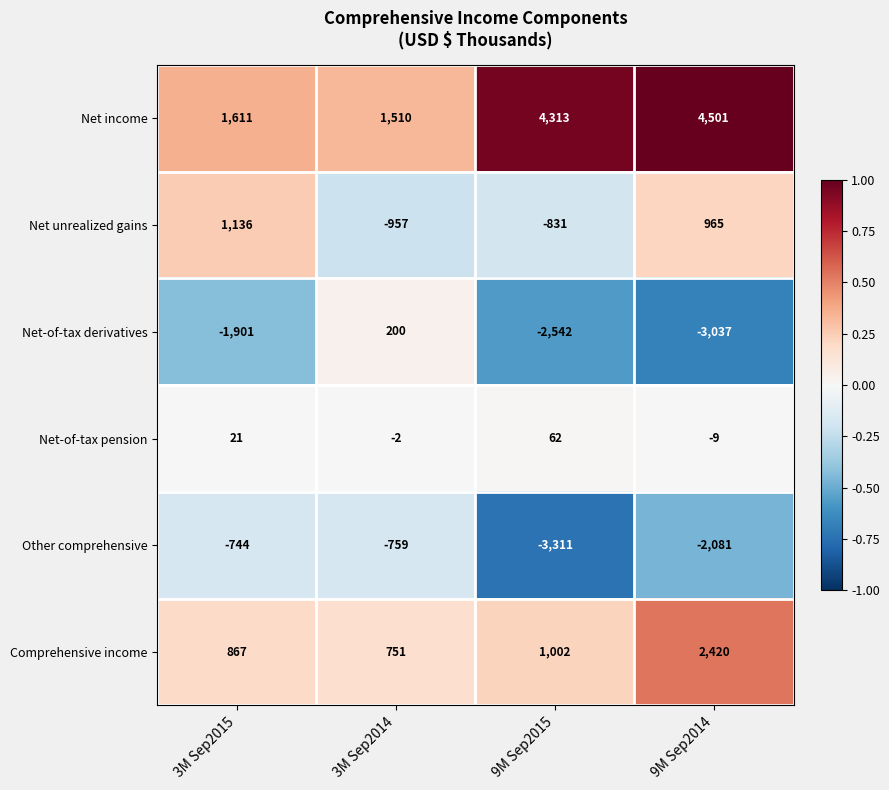

True or false: Comprehensive income has a value of 867 at 3M Sep2015.

True